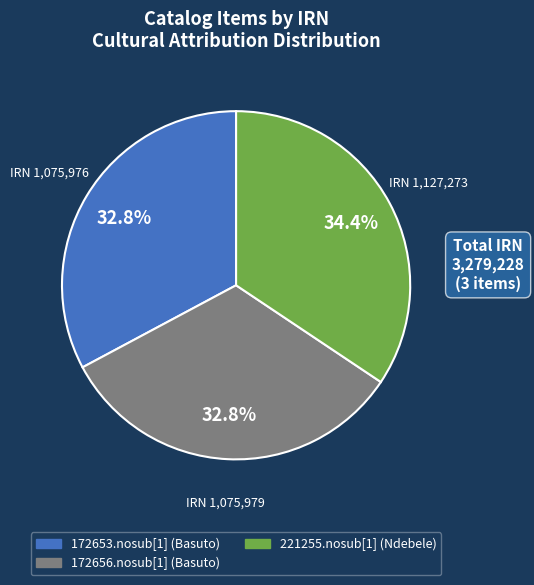

Does any single category account for the majority?

No